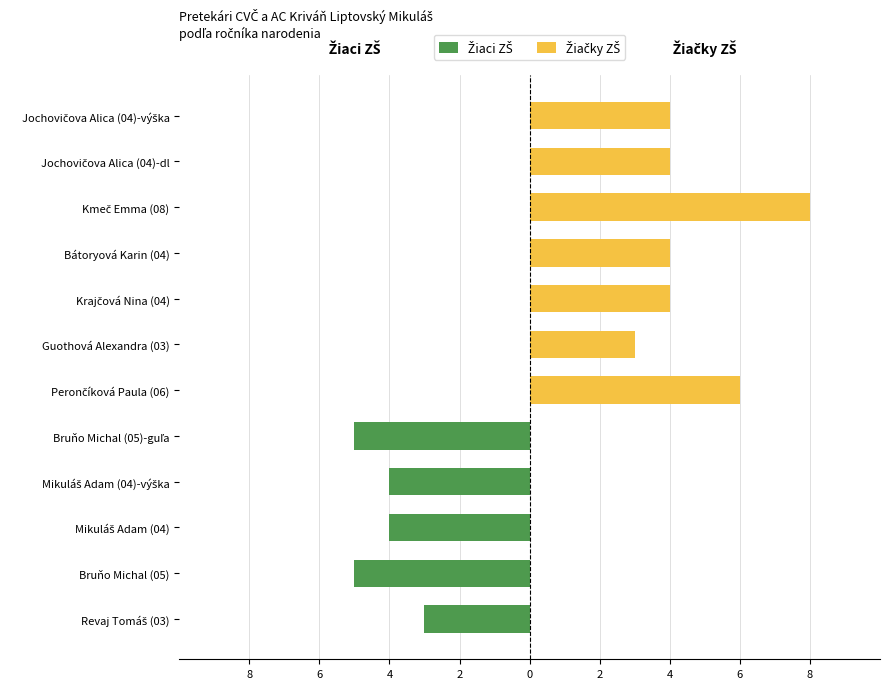

Between Mikuláš Adam (04)-výška and Bruňo Michal (05)-guľa, which is larger?

Mikuláš Adam (04)-výška